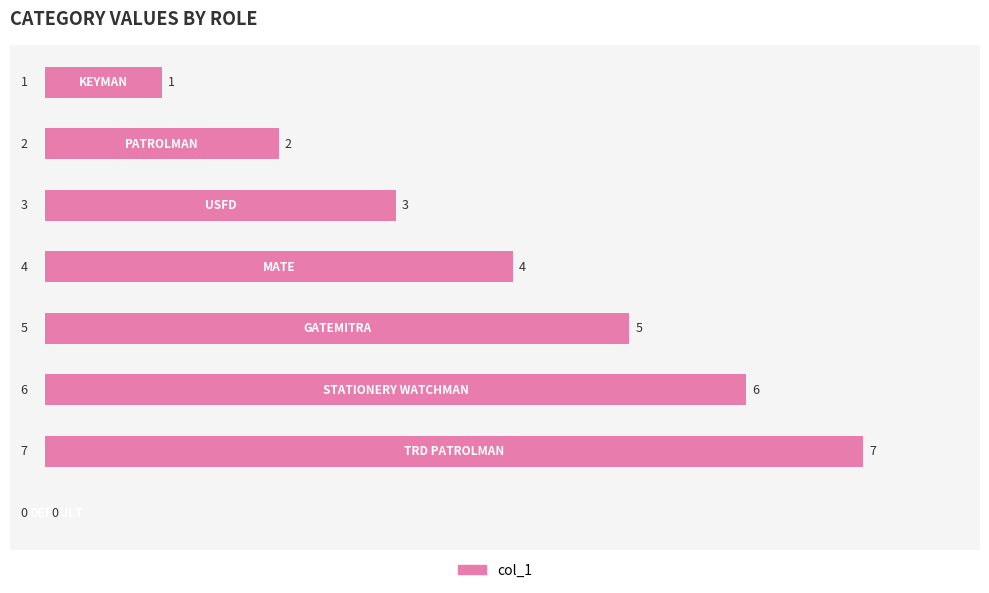

What is the maximum value shown in the chart?

7